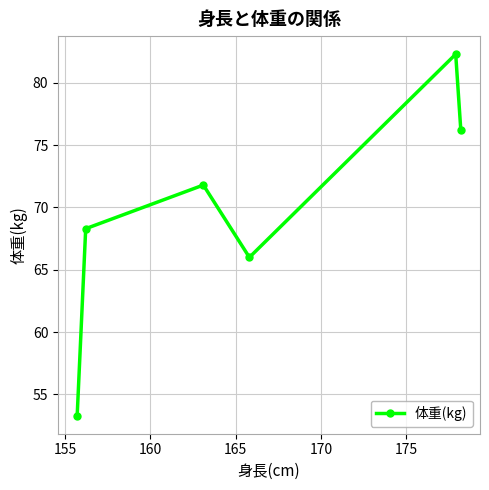

Reading left to right, transcribe all the data shown in this chart.

53.3	68.3	71.8	66.0	82.3	76.2